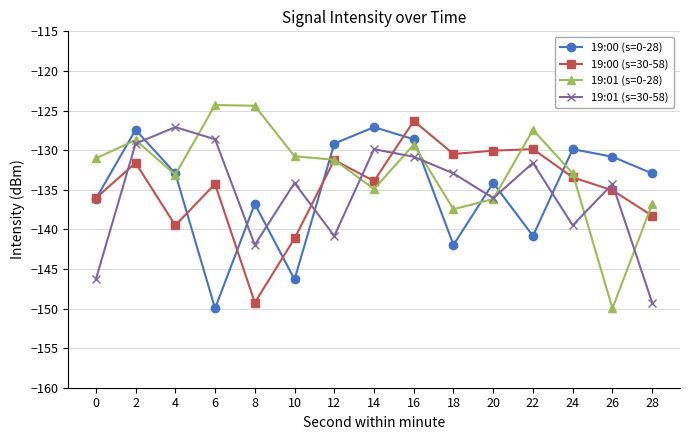

The value of 19:00 (s=0-28) at 12 is -129.2. True or false?

True